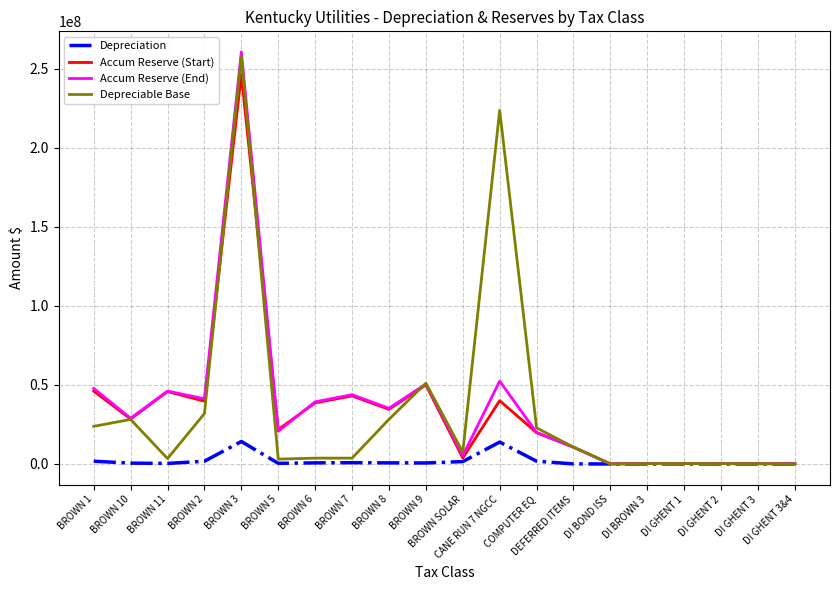

What is the maximum value for Depreciable Base?

257873172.8